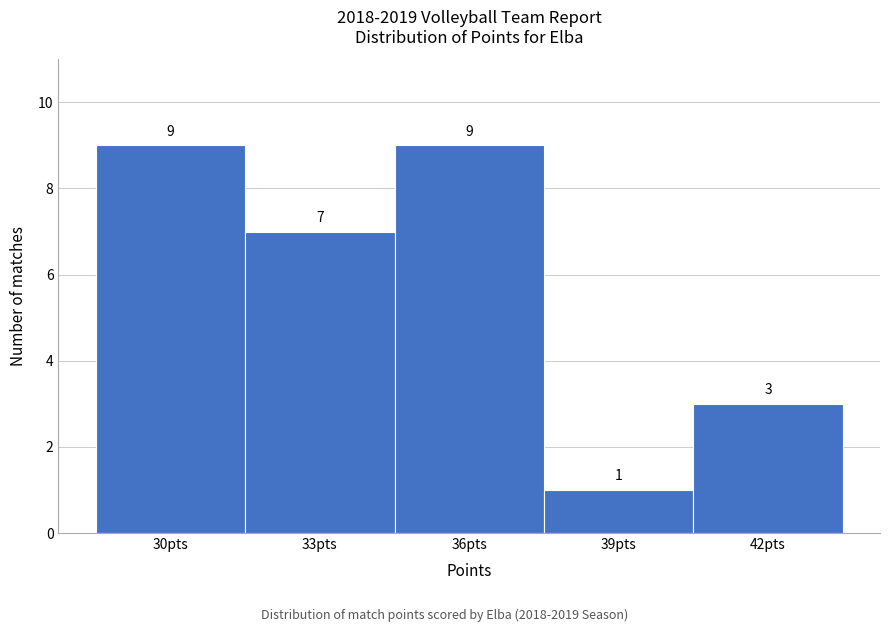

Reading left to right, extract all data points from this chart.

9	7	9	1	3